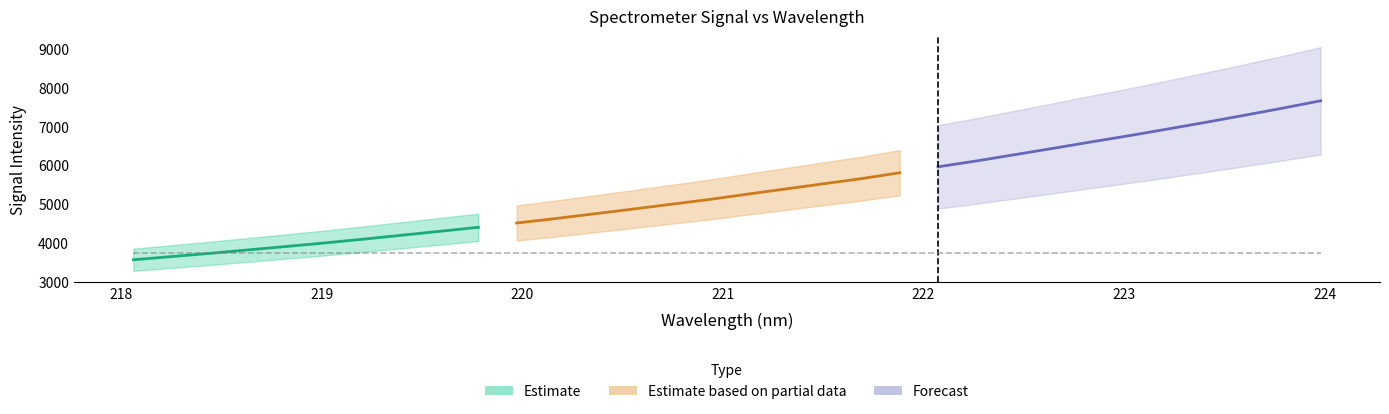

Reading left to right, extract all data points from this chart.

218.0596=3567.0	218.2508=3649.7	218.442=3732.5	218.6332=3821.9	218.8244=3909.7	219.0156=4000.3	219.2067=4096.9	219.3979=4197.6	219.589=4298.9	219.7801=4401.6	219.9712=4511.6	220.1623=4624.1	220.3533=4744.3	220.5444=4864.6	220.7354=4989.1	220.9264=5112.1	221.1174=5249.2	221.3083=5382.7	221.4993=5517.8	221.6902=5651.1	221.8812=5803.2	222.0721=5954.3	222.263=6104.9	222.4538=6266.0	222.6447=6428.1	222.8355=6593.6	223.0264=6755.2	223.2172=6925.0	223.408=7098.2	223.5987=7276.8	223.7895=7460.0	223.9802=7650.6